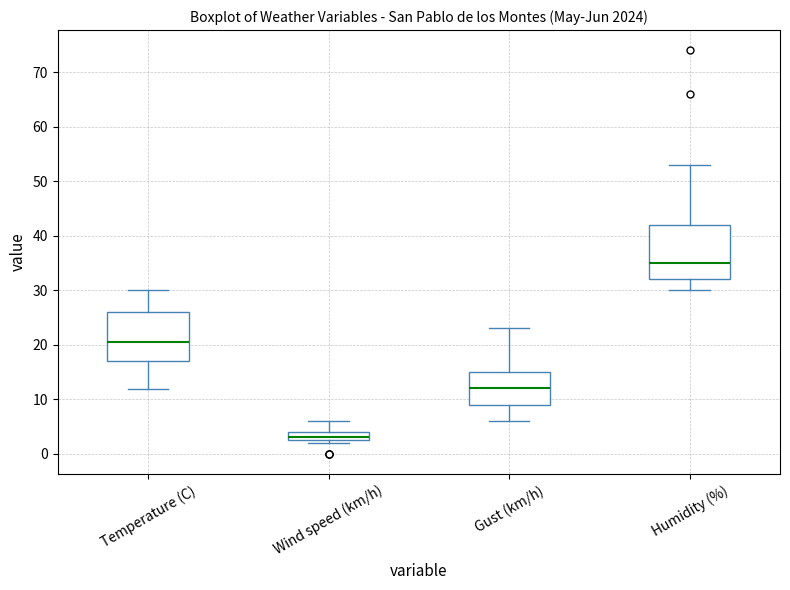

Reading left to right, transcribe this box plot: for each box, give where its median line is, the range the box spans, and where its two whiskers end, as read against the y-axis. The values are not printed on the chart, so give them approximately, as read against the axis.

Temperature (C): median 20, box 17 to 26, whiskers 12 to 30
Wind speed (km/h): median 3 (just above the box's lower edge), box 3 to 4, whiskers 2 to 6
Gust (km/h): median 12, box 9 to 15, whiskers 6 to 23
Humidity (%): median 35, box 32 to 42, whiskers 30 to 53